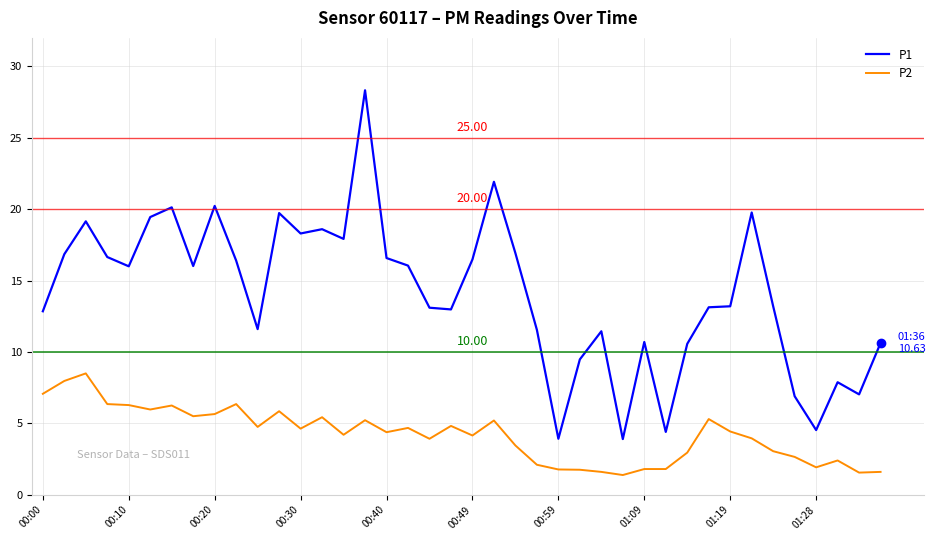

List the series in order of their overall mean, lowest first.

P2, P1